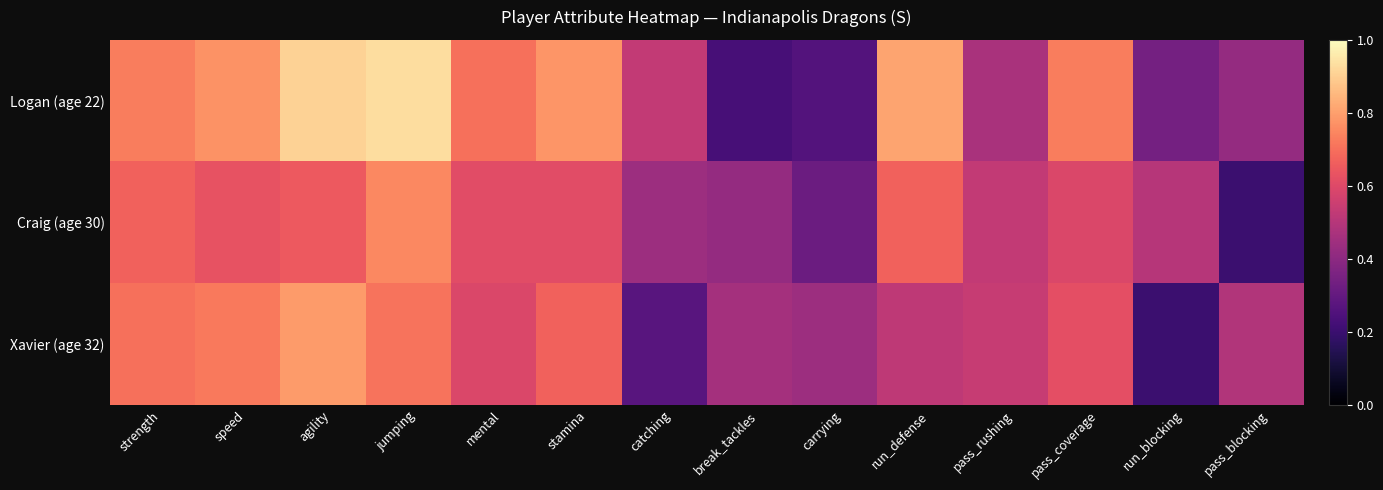

Count the number of data series in this chart.

3